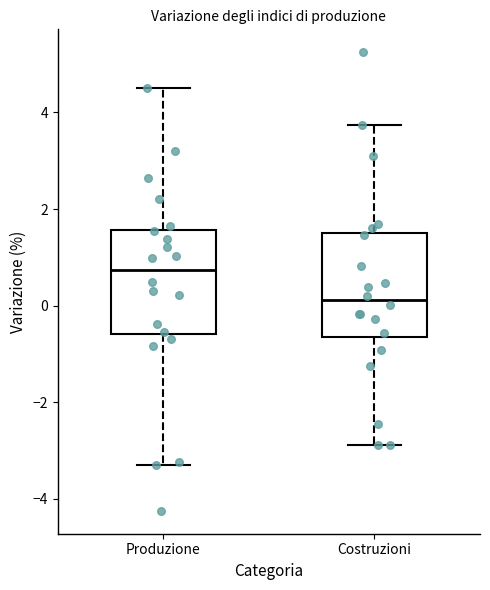

Reading left to right, transcribe this box plot: for each box, give where its median line is, the range the box spans, and where its two whiskers end, as read against the y-axis. The values are not printed on the chart, so give them approximately, as read against the axis.

Produzione: median 0.8, box -0.6 to 1.6, whiskers -3.2 to 4.6
Costruzioni: median 0.2, box -0.6 to 1.6, whiskers -2.8 to 3.8